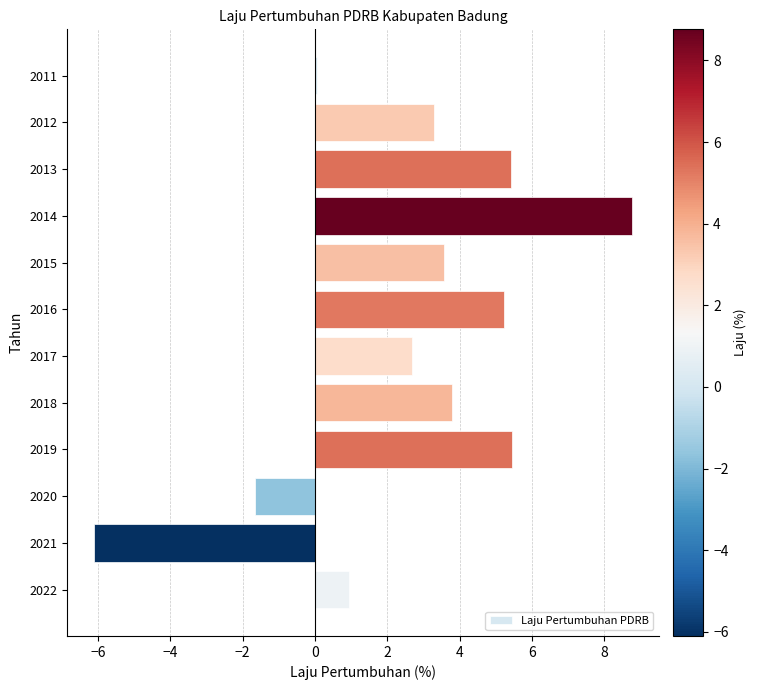

Which label corresponds to the smallest value in the chart?

2021